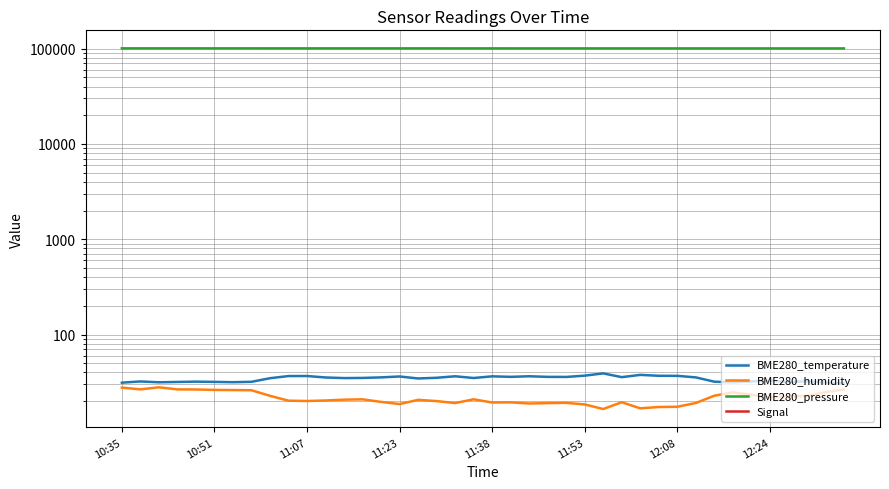

How many distinct data groups are displayed?

4